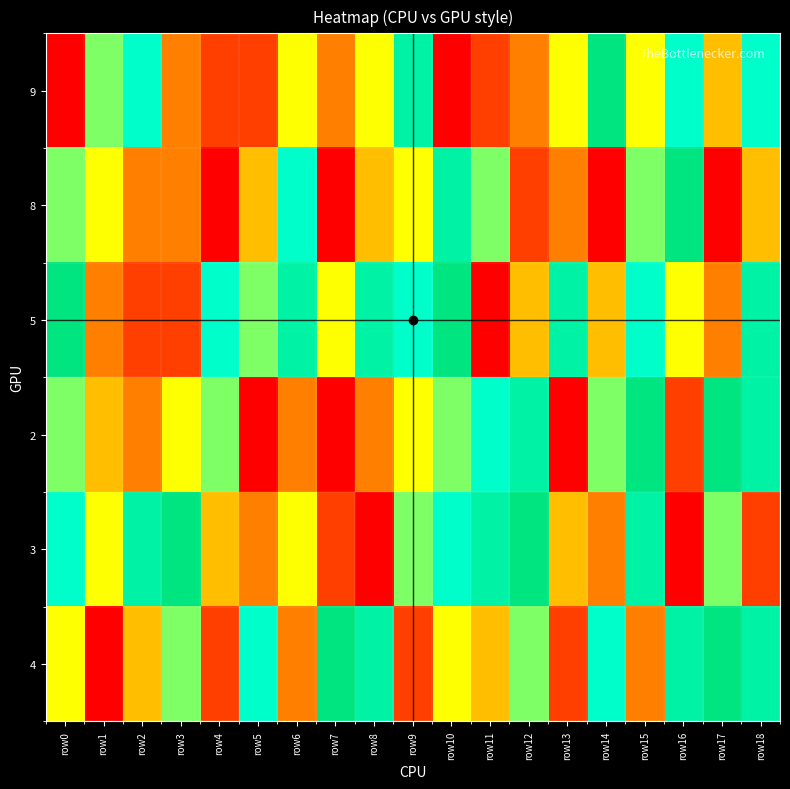

How many series are shown in this chart?

6